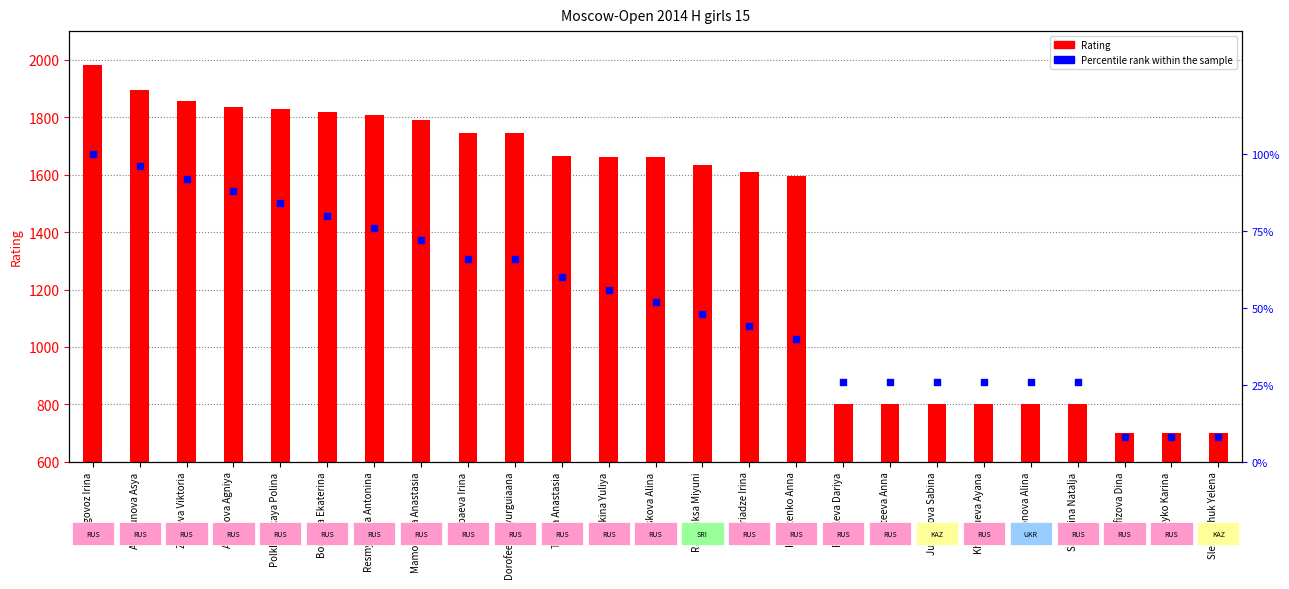

Is the value of Percentile rank within the sample at Arbynova Agniya greater than the value of Rating at Polkhovskaya Polina?

No